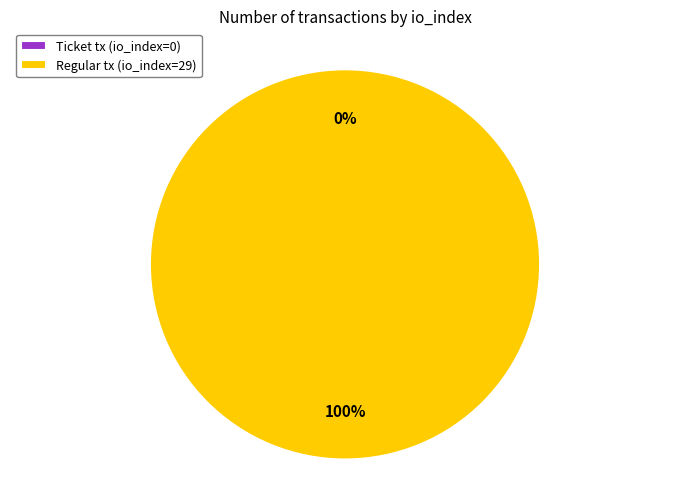

What percentage do Ticket (io_index=0) and Regular (io_index=29) together represent?

100.0%